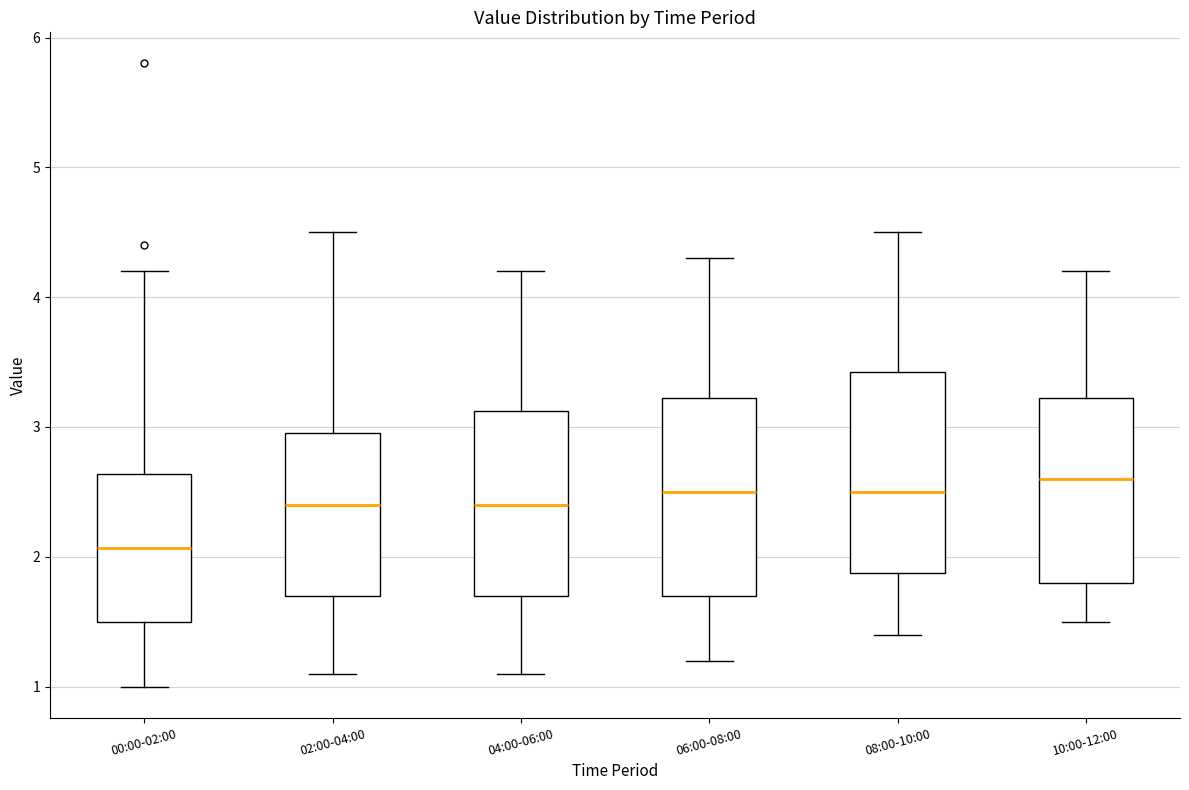

Which box's median line is the highest?

10:00-12:00